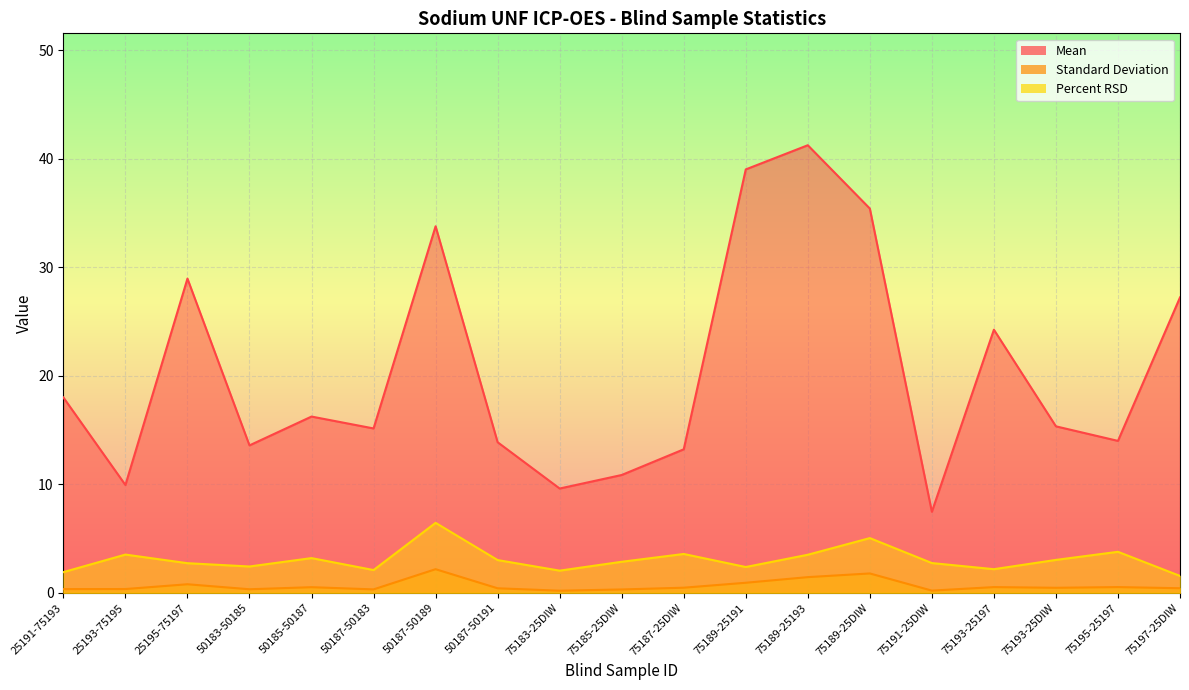

Reading right to left, list all the values displayed in this chart.

Mean: 75197-25DIW=27.2	75195-25197=14.0	75193-25DIW=15.3	75193-25197=24.2	75191-25DIW=7.5	75189-25DIW=35.4	75189-25193=41.2	75189-25191=39.0	75187-25DIW=13.2	75185-25DIW=10.9	75183-25DIW=9.6	50187-50191=13.9	50187-50189=33.8	50187-50183=15.1	50185-50187=16.2	50183-50185=13.6	25195-75197=28.9	25193-75195=9.9	25191-75193=18.0
Standard Deviation: 75197-25DIW=0.4	75195-25197=0.5	75193-25DIW=0.5	75193-25197=0.5	75191-25DIW=0.2	75189-25DIW=1.8	75189-25193=1.4	75189-25191=0.9	75187-25DIW=0.5	75185-25DIW=0.3	75183-25DIW=0.2	50187-50191=0.4	50187-50189=2.2	50187-50183=0.3	50185-50187=0.5	50183-50185=0.3	25195-75197=0.8	25193-75195=0.4	25191-75193=0.3
Percent RSD: 75197-25DIW=1.6	75195-25197=3.8	75193-25DIW=3.0	75193-25197=2.2	75191-25DIW=2.7	75189-25DIW=5.0	75189-25193=3.5	75189-25191=2.4	75187-25DIW=3.6	75185-25DIW=2.9	75183-25DIW=2.0	50187-50191=3.0	50187-50189=6.4	50187-50183=2.1	50185-50187=3.2	50183-50185=2.4	25195-75197=2.7	25193-75195=3.5	25191-75193=1.9